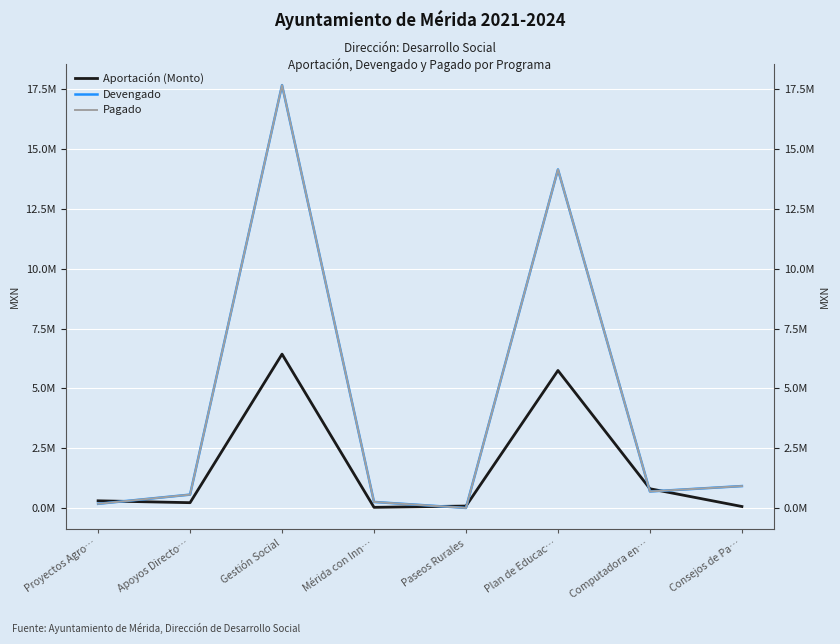

True or false: Aportación (Monto) has a value of 5746792.0 at Plan de Educac….

True